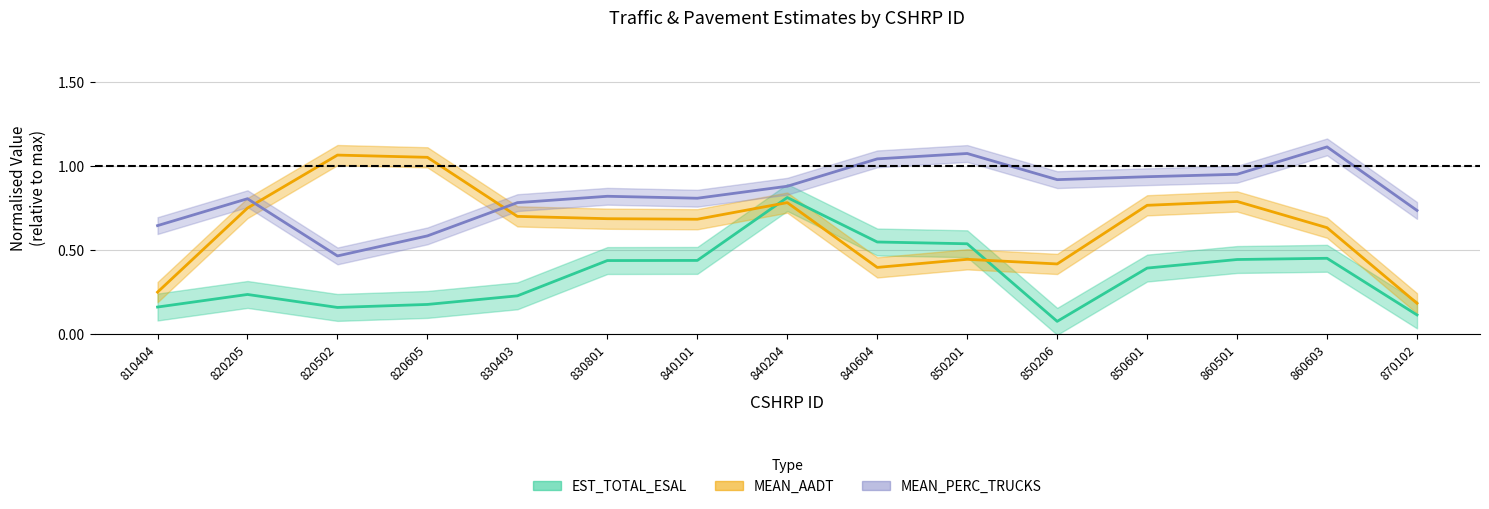

What is the sum of the MEAN_AADT values at 820605 and 840204?

1.8